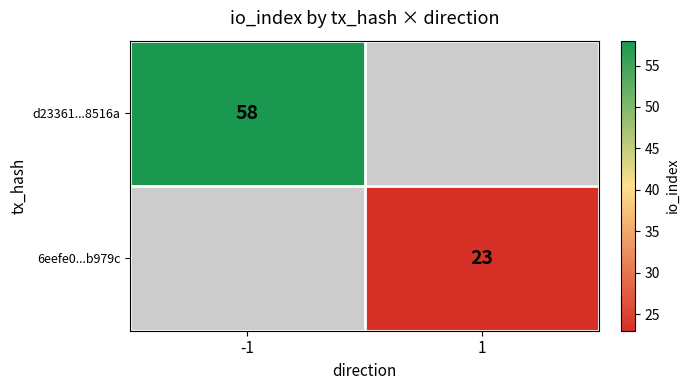

The d23361...8516a series shows 58 at -1. True or false?

True